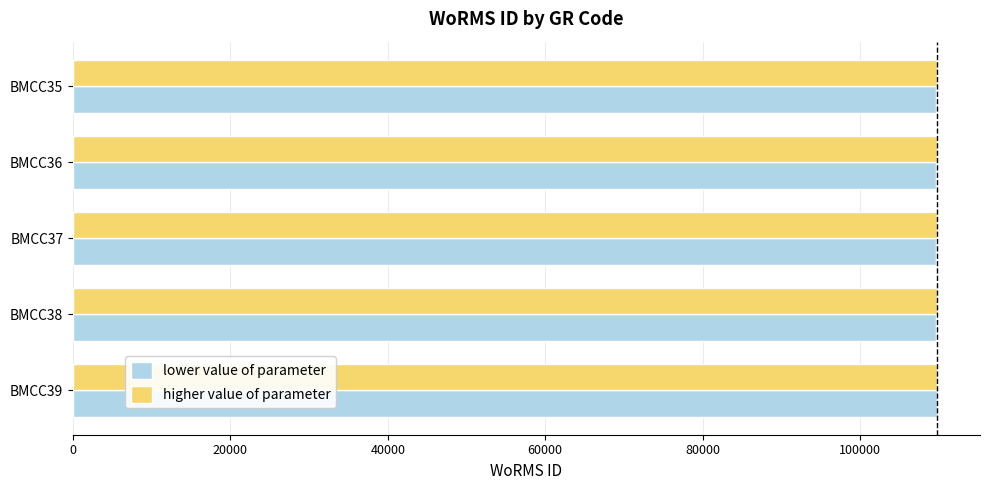

What is the maximum value shown in the chart?

109755